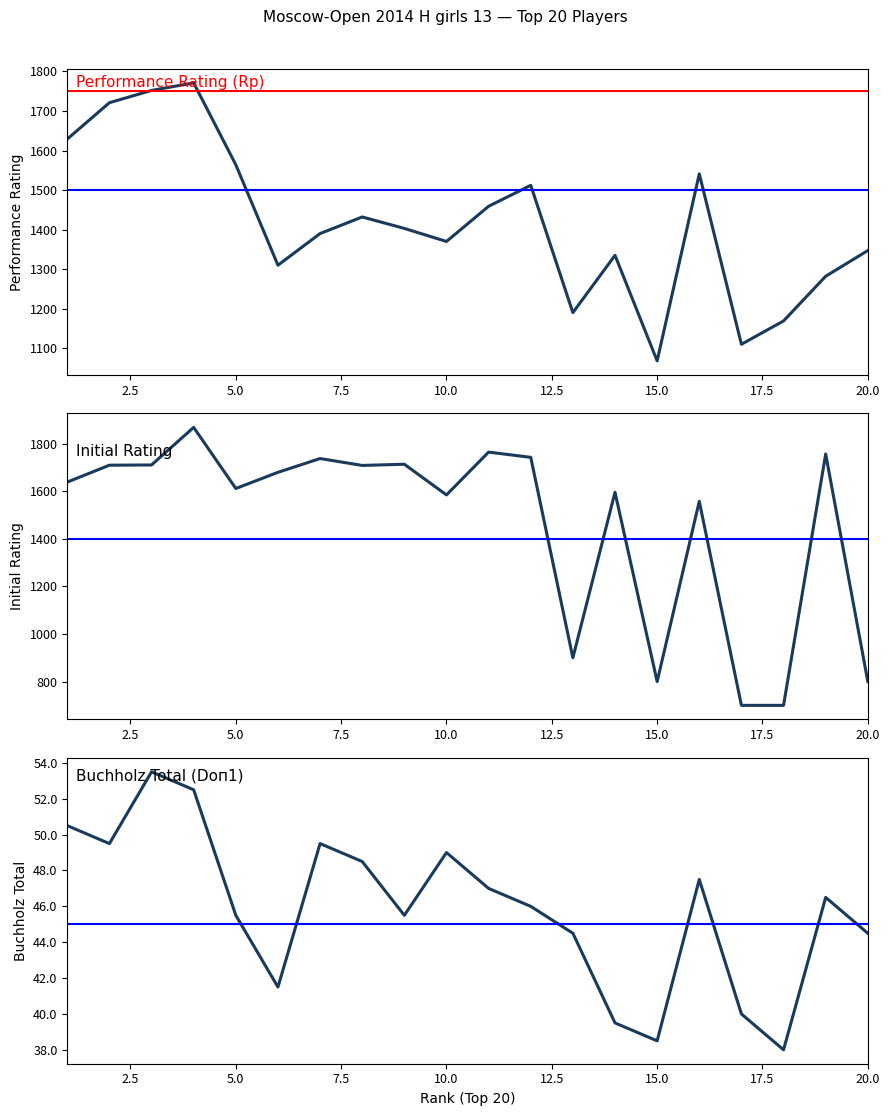

The value of Performance Rating (Rp) at 15 is 1068.0. True or false?

True